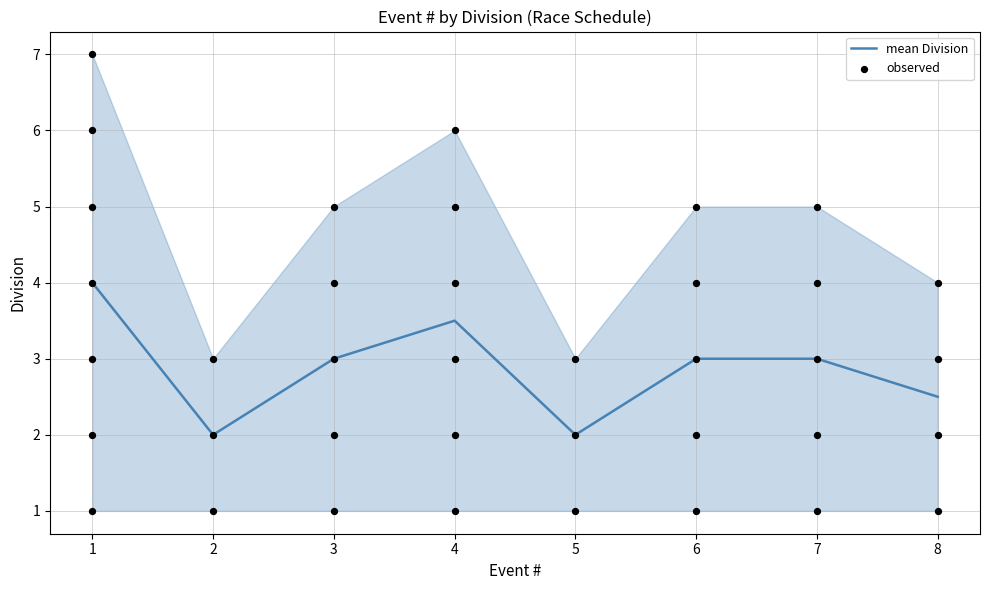

Is it true that mean Division equals 2.0 at 2?

True